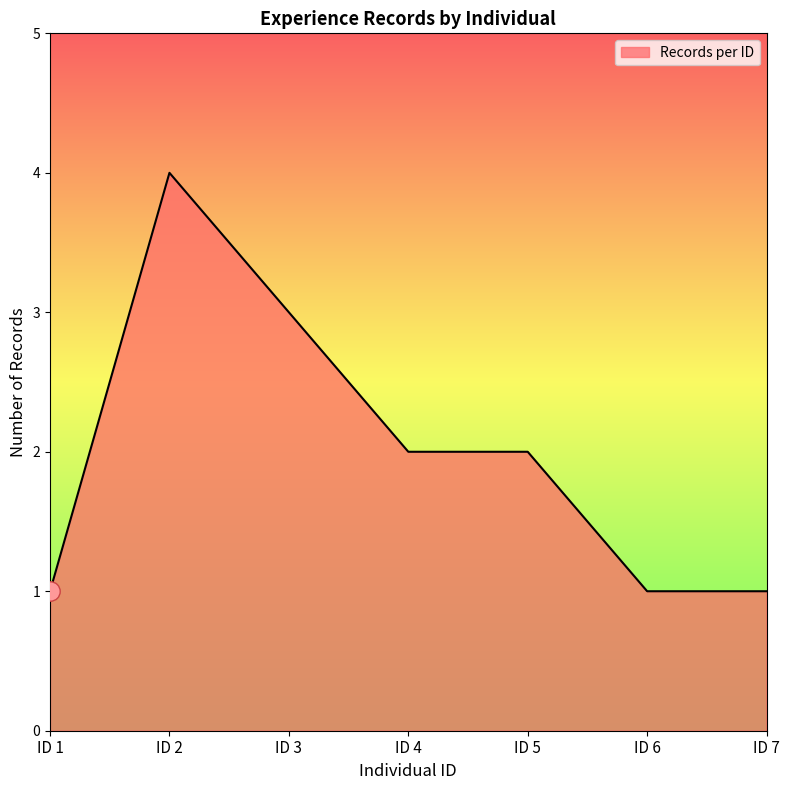

What is the smallest value displayed?

1